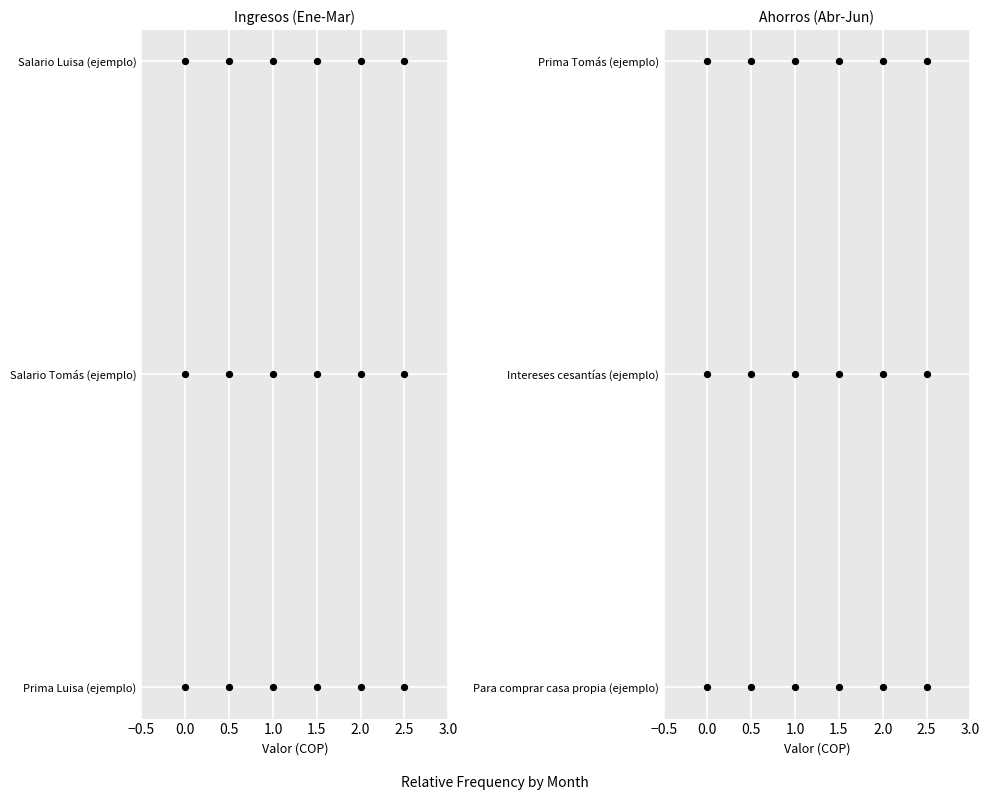

Which series reaches the minimum Y coordinate?

Salario Luisa (ejemplo)